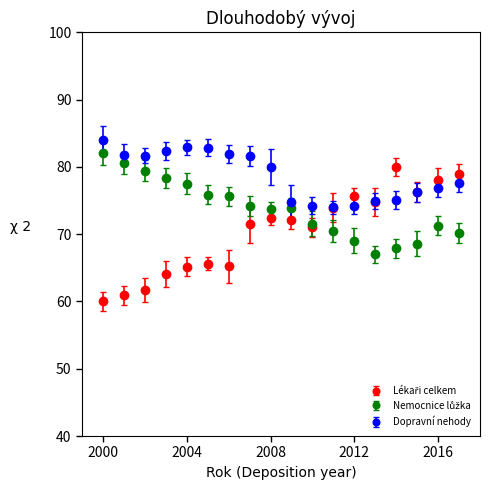

What is the value of the Dopravní nehody point at the 7th from the left?

81.9